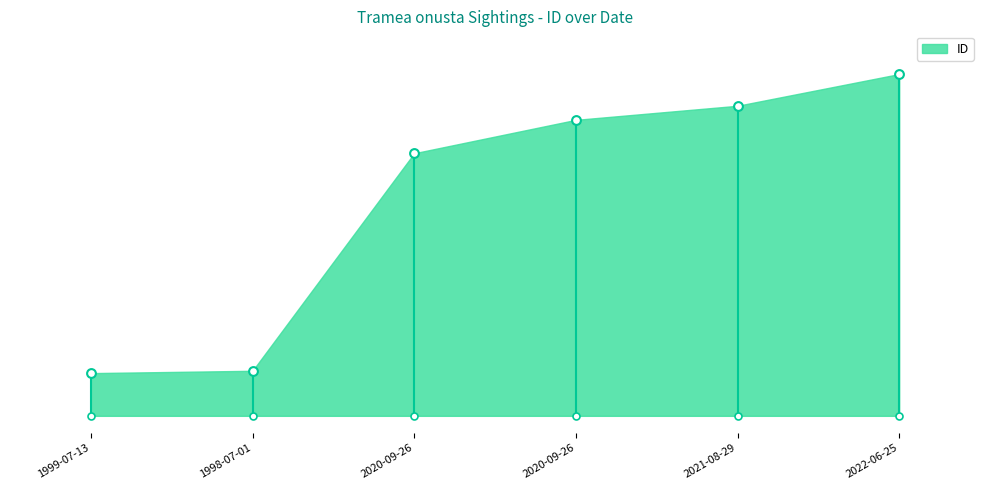

What is the change in value from 1999-07-13 to 2020-09-26?

+3.0